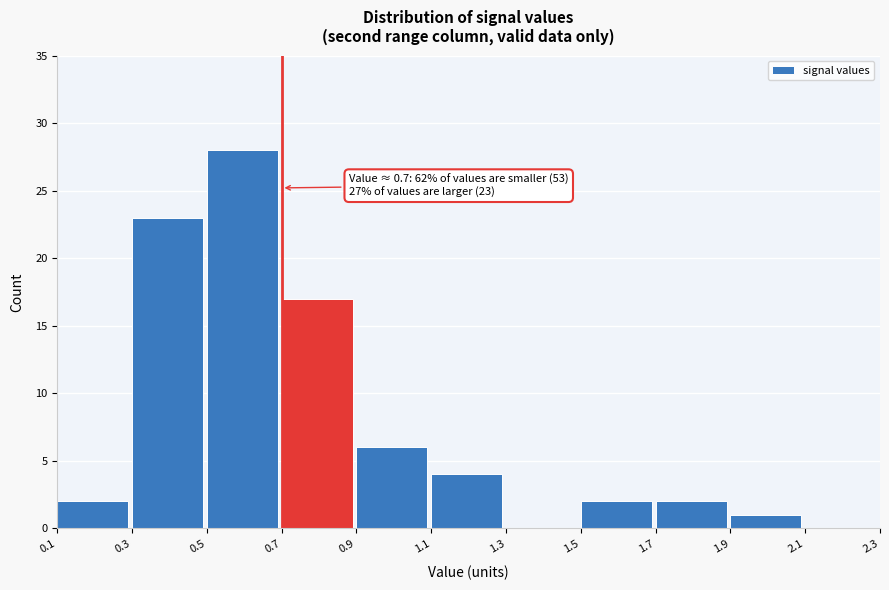

Over which range of the x-axis is the bar tallest?

0.5 to 0.7